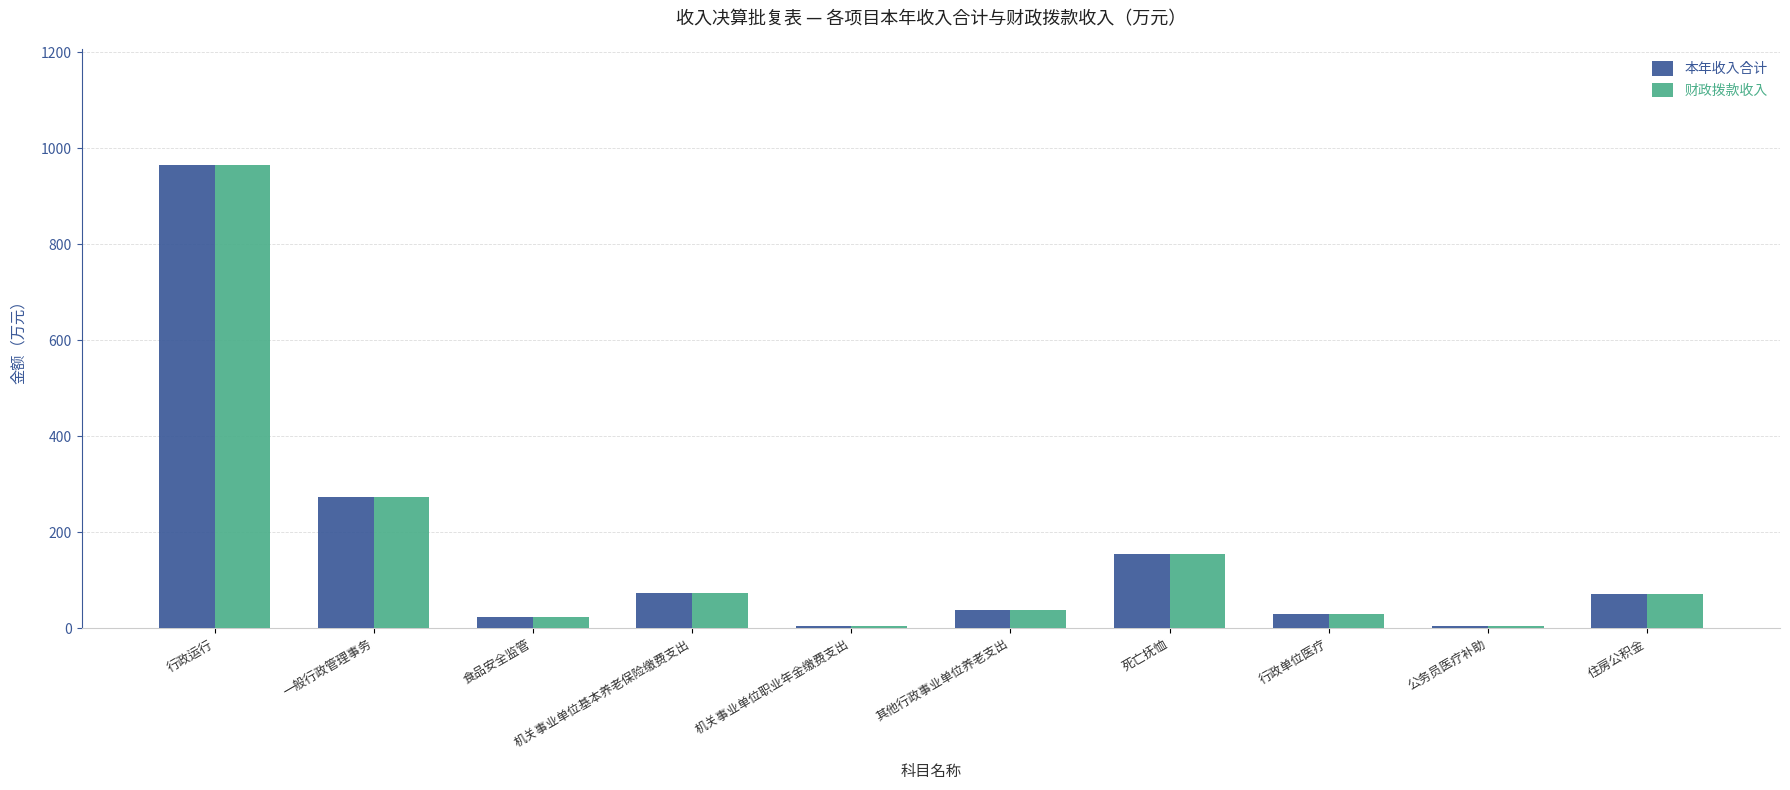

How many values in the 本年收入合计 series are below 72?

5